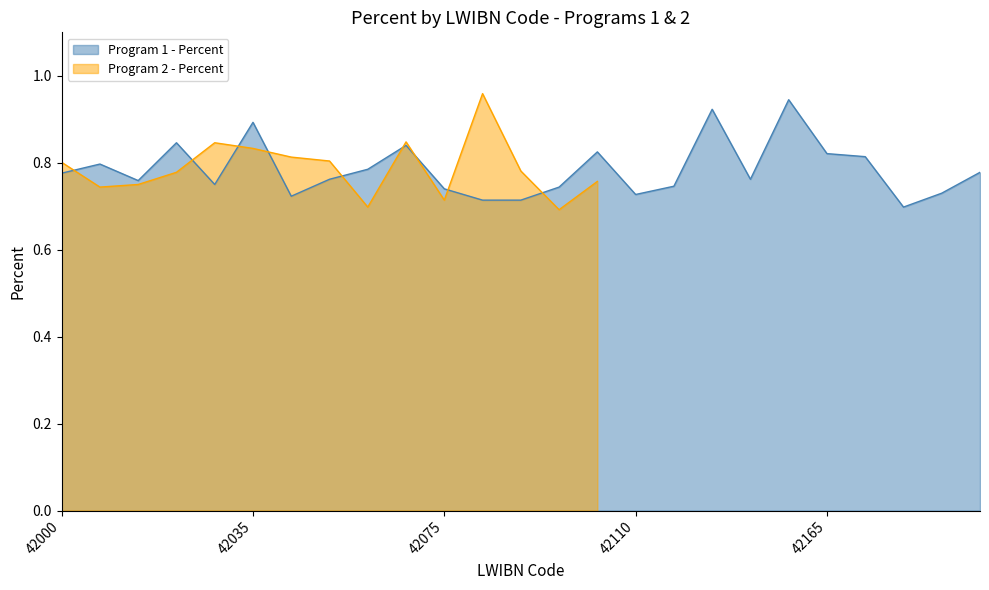

What is the change in value from 9 to 17?

+0.1